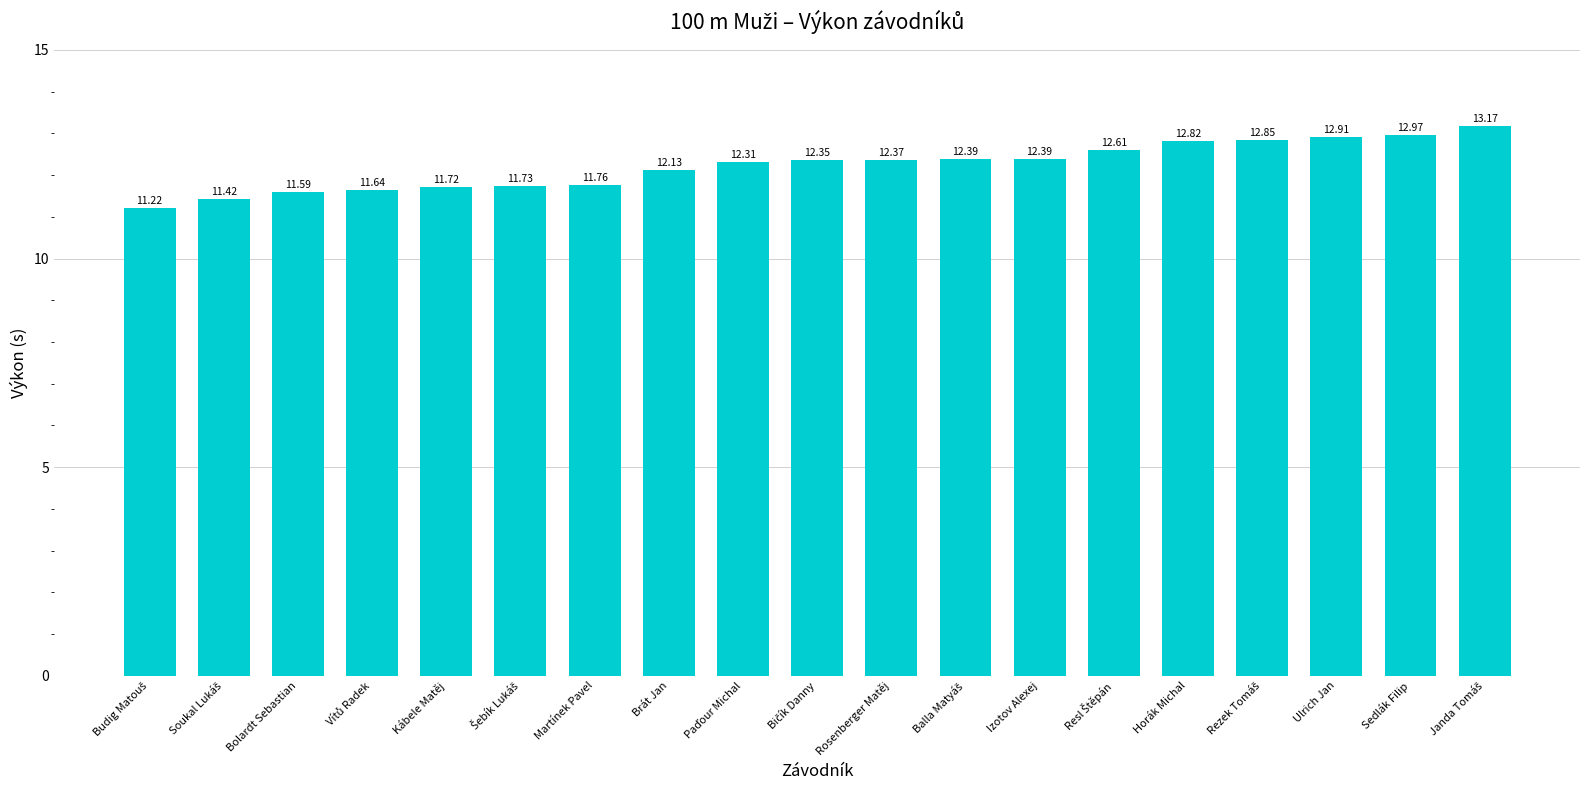

What is the label of the 13th bar from the right?

Martínek Pavel